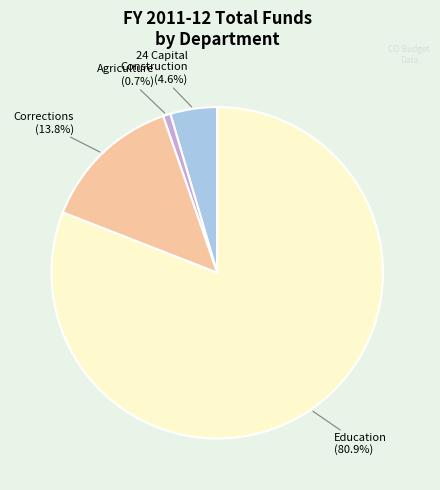

Combined, do Education and Agriculture account for over 50%?

Yes